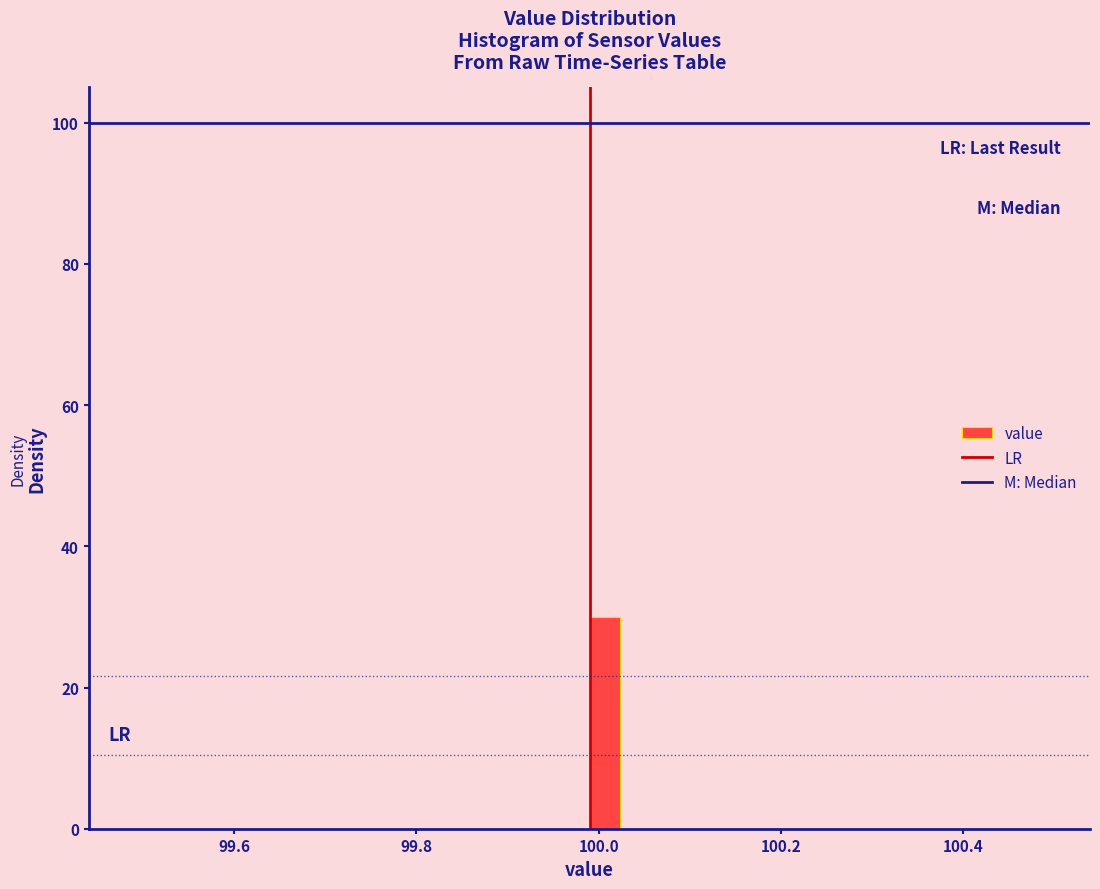

Read against the x-axis, roughly where is the centre of the tallest bar?

100.00